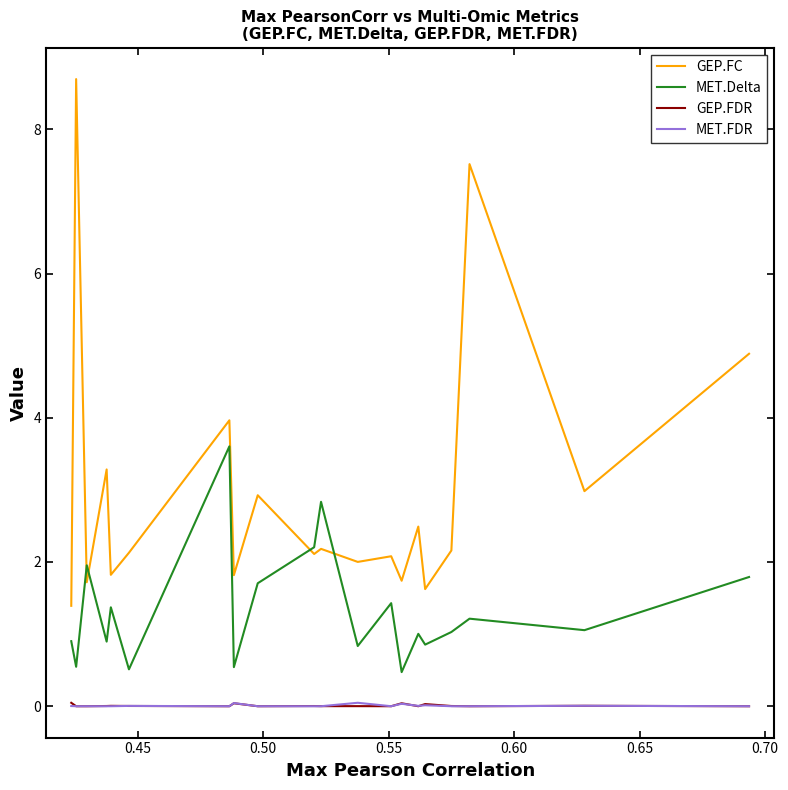

The value of MET.Delta at 0.60 is 1.2. True or false?

False